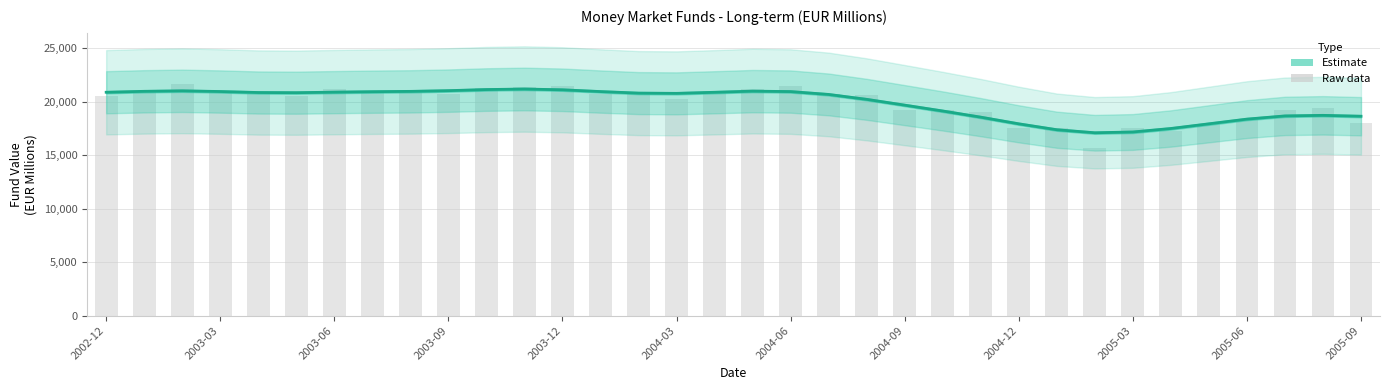

What is the change in value from 2004-12 to 31?

-2294.3